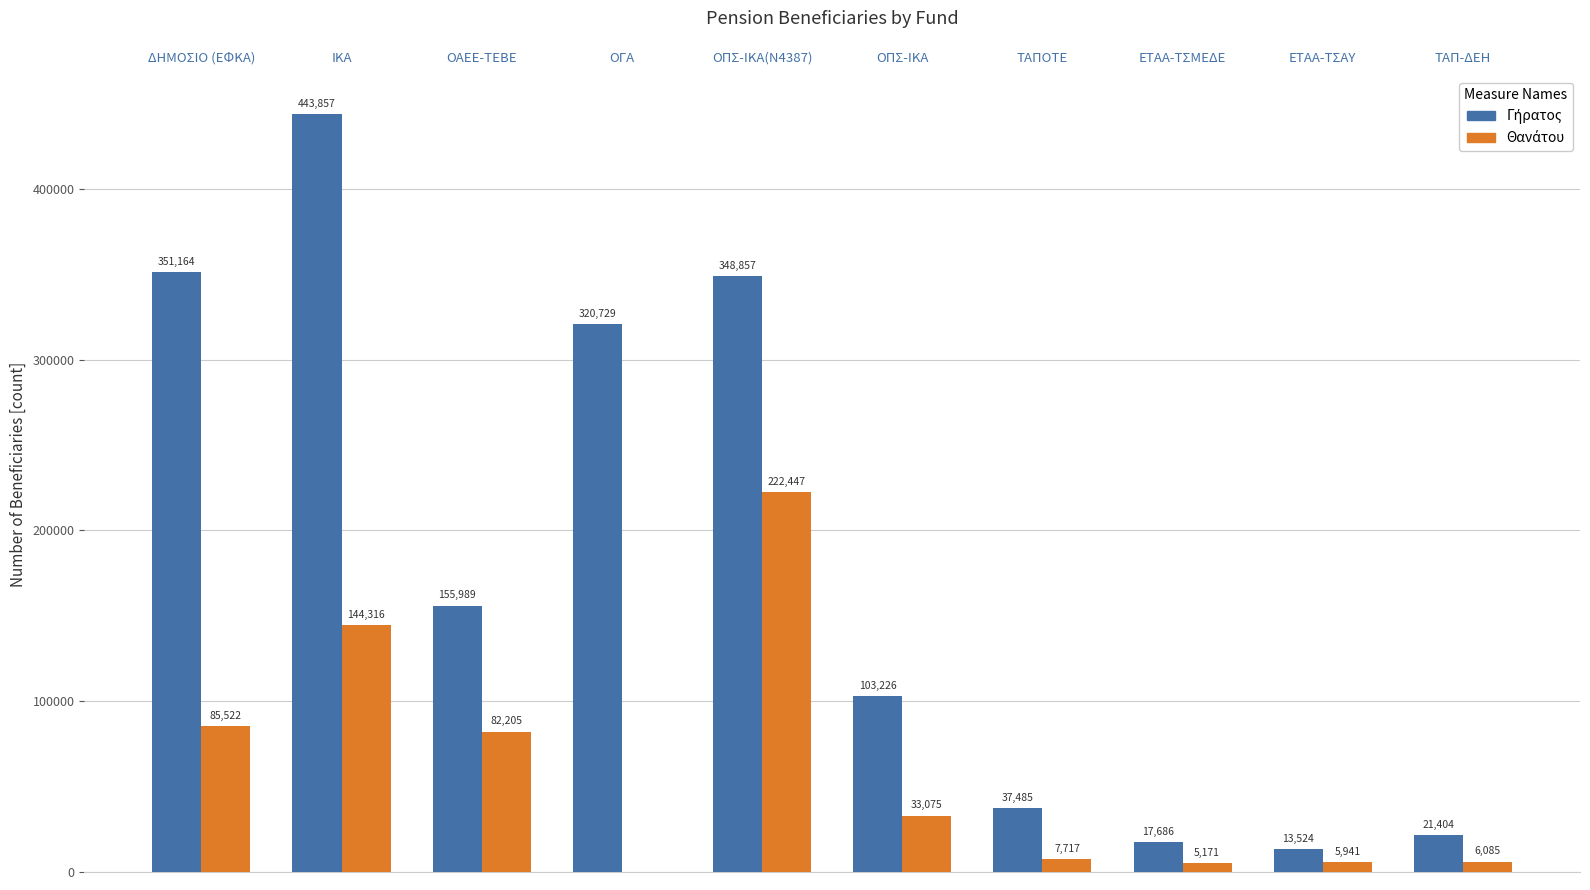

Which label corresponds to the largest value in the chart?

ΙΚΑ